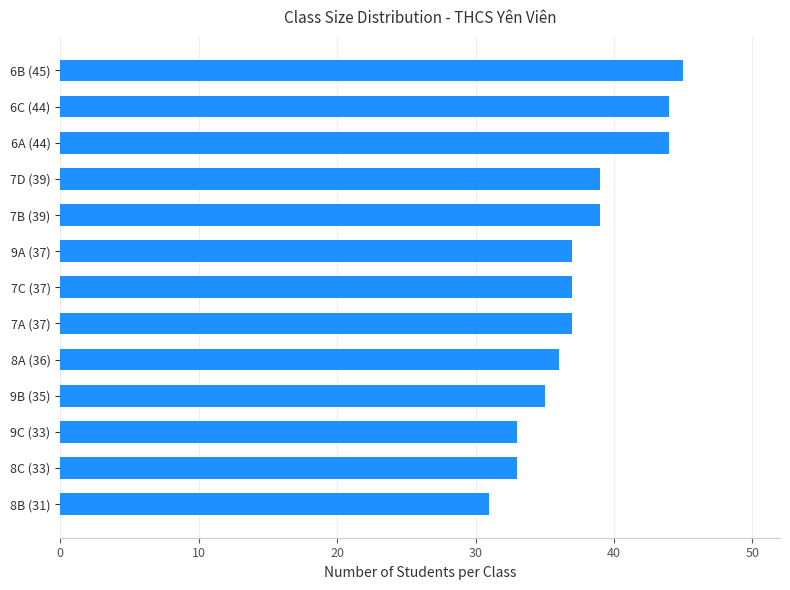

What is the change in value from 7D (39) to 6A (44)?

+5